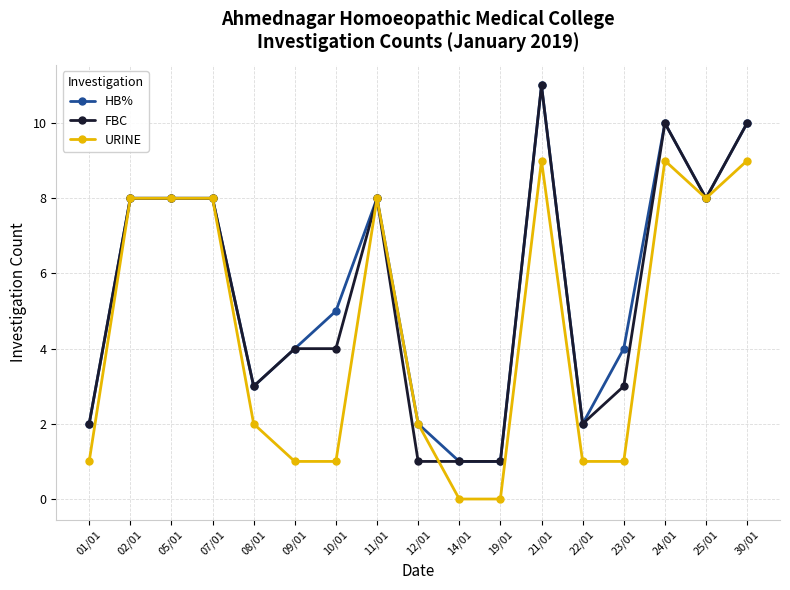

True or false: URINE has more than 1 points higher than both neighbors.

True